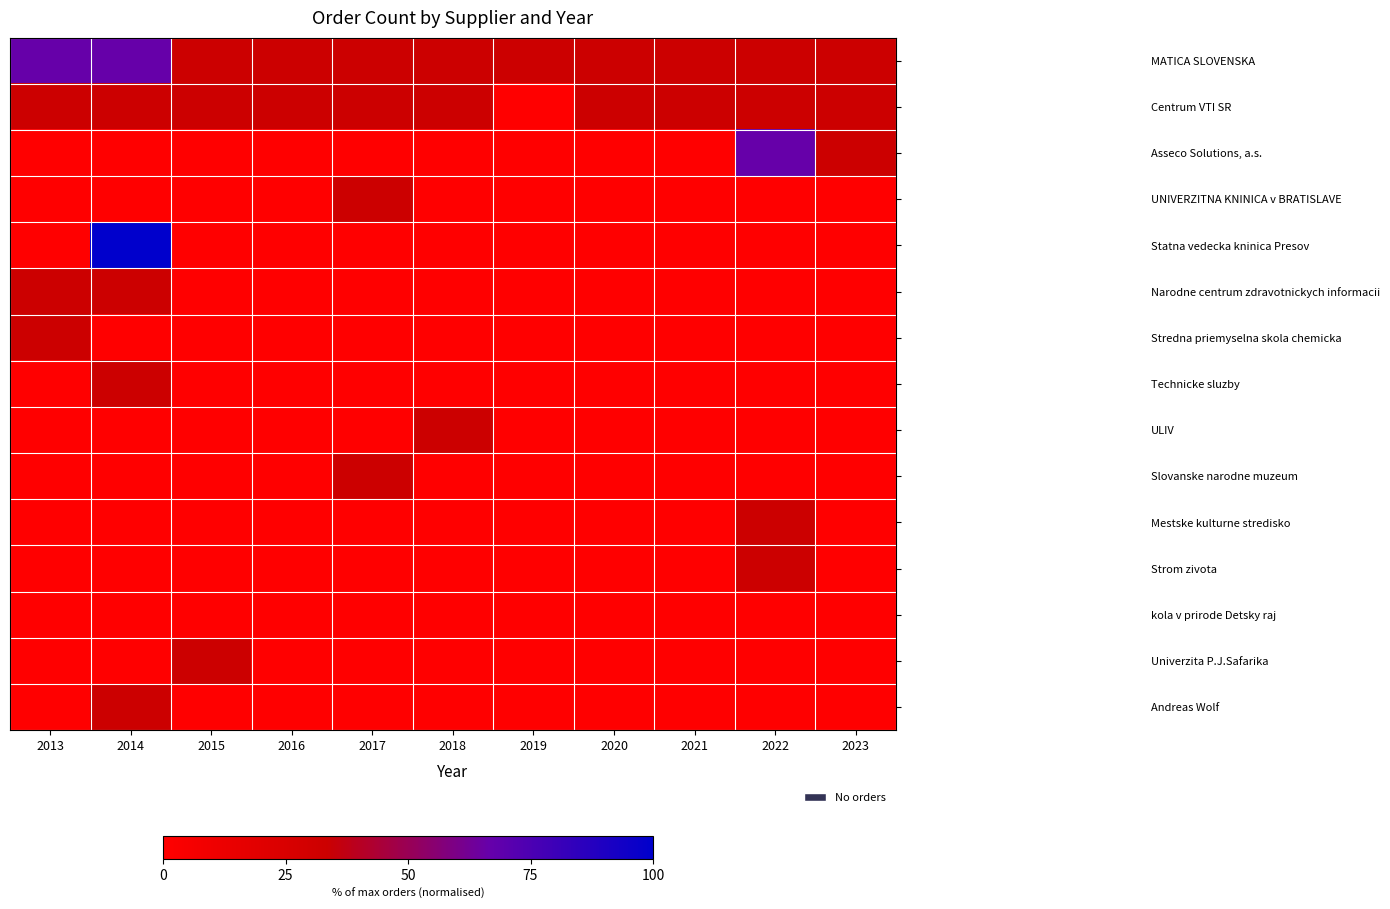

Between 2014 and 2022, which series saw the biggest shift?

Statna vedecka kninica Presov